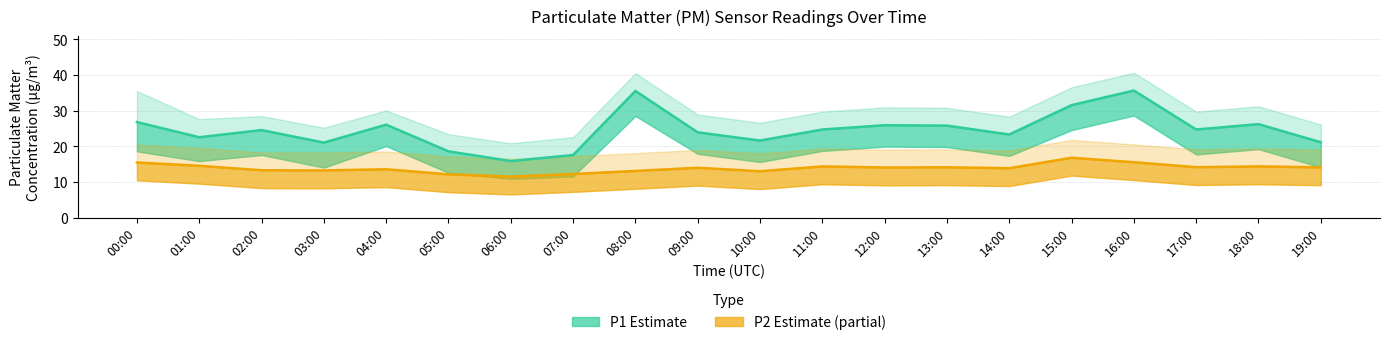

Where does the P1_lower series first go above 17?

00:00